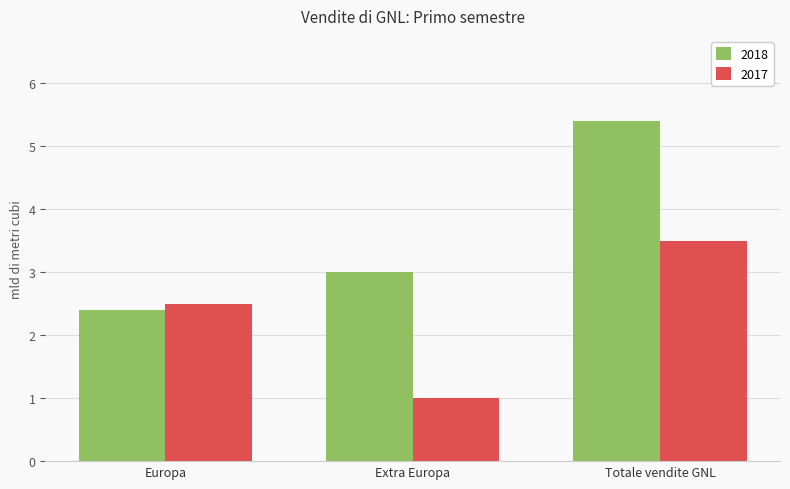

Reading left to right, what are all the values shown in this chart?

2018: 2.4	3.0	5.4
2017: 2.5	1.0	3.5